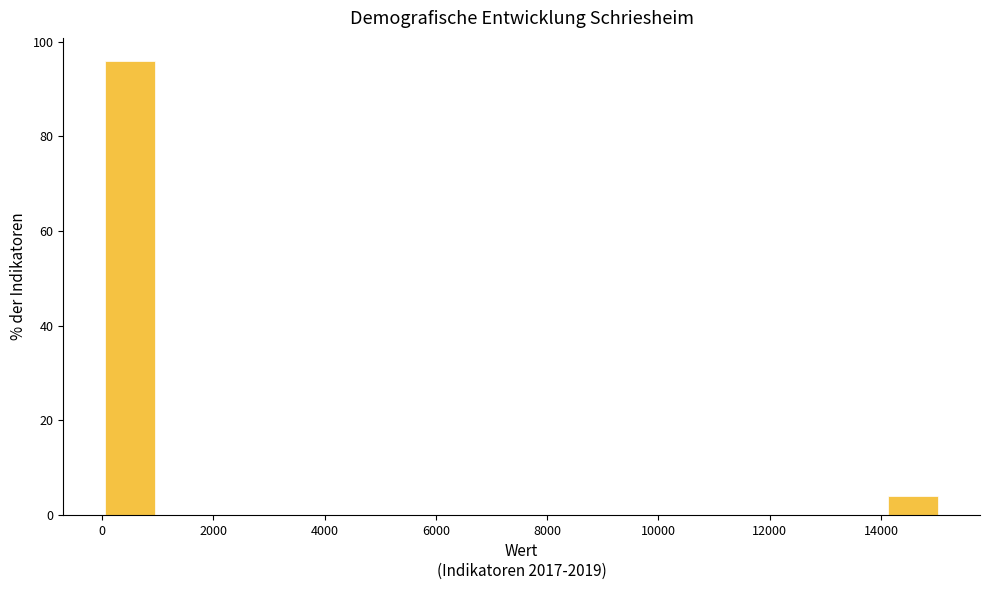

Over which range of the x-axis is the bar tallest?

0 to 1000